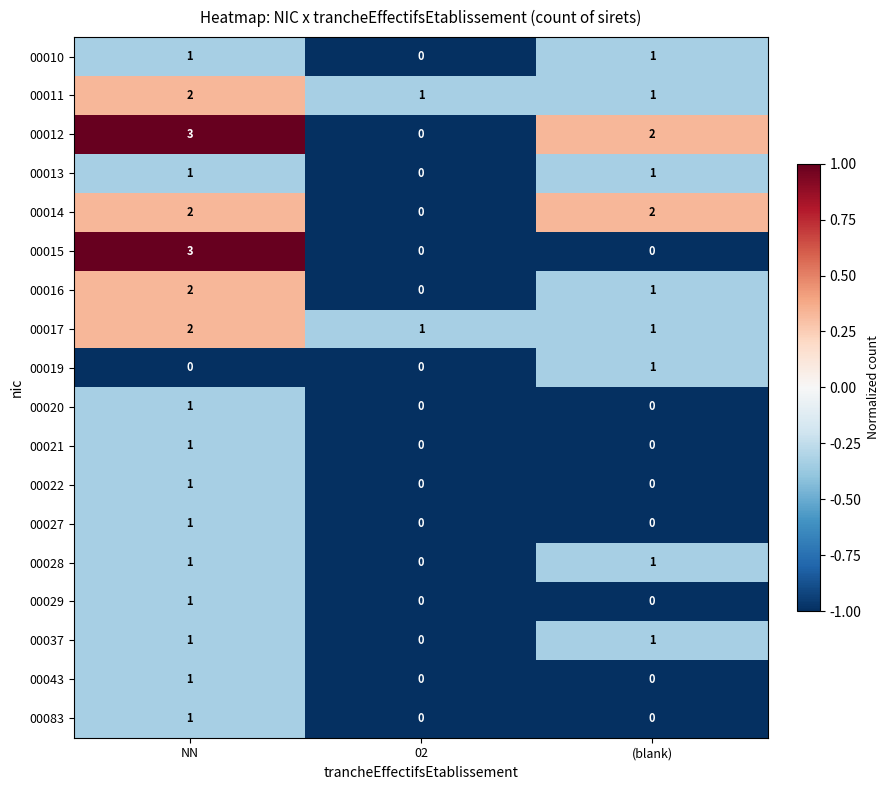

What is the maximum value shown in the chart?

3